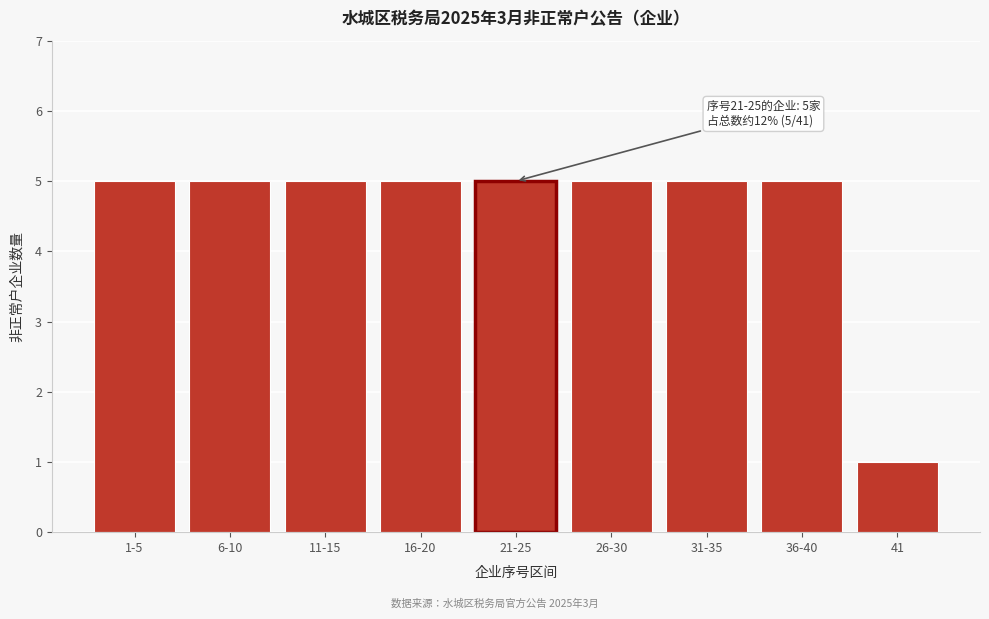

Reading left to right, what are all the values shown in this chart?

5	5	5	5	5	5	5	5	1